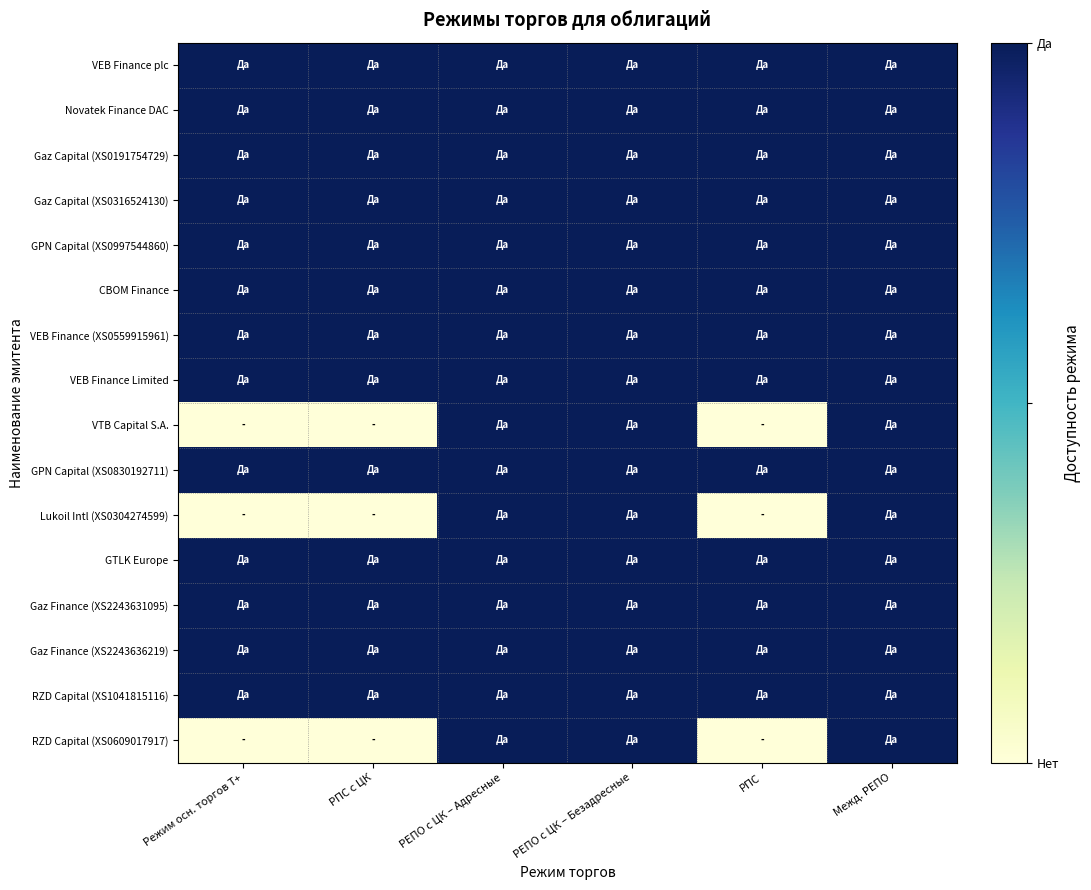

Reading right to left, transcribe all the data shown in this chart.

VEB Finance plc: Межд. РЕПО=1	РПС=1	РЕПО с ЦК – Безадресные=1	РЕПО с ЦК – Адресные=1	РПС с ЦК=1	Режим осн. торгов Т+=1
Novatek Finance DAC: Межд. РЕПО=1	РПС=1	РЕПО с ЦК – Безадресные=1	РЕПО с ЦК – Адресные=1	РПС с ЦК=1	Режим осн. торгов Т+=1
Gaz Capital (XS0191754729): Межд. РЕПО=1	РПС=1	РЕПО с ЦК – Безадресные=1	РЕПО с ЦК – Адресные=1	РПС с ЦК=1	Режим осн. торгов Т+=1
Gaz Capital (XS0316524130): Межд. РЕПО=1	РПС=1	РЕПО с ЦК – Безадресные=1	РЕПО с ЦК – Адресные=1	РПС с ЦК=1	Режим осн. торгов Т+=1
GPN Capital (XS0997544860): Межд. РЕПО=1	РПС=1	РЕПО с ЦК – Безадресные=1	РЕПО с ЦК – Адресные=1	РПС с ЦК=1	Режим осн. торгов Т+=1
CBOM Finance: Межд. РЕПО=1	РПС=1	РЕПО с ЦК – Безадресные=1	РЕПО с ЦК – Адресные=1	РПС с ЦК=1	Режим осн. торгов Т+=1
VEB Finance (XS0559915961): Межд. РЕПО=1	РПС=1	РЕПО с ЦК – Безадресные=1	РЕПО с ЦК – Адресные=1	РПС с ЦК=1	Режим осн. торгов Т+=1
VEB Finance Limited: Межд. РЕПО=1	РПС=1	РЕПО с ЦК – Безадресные=1	РЕПО с ЦК – Адресные=1	РПС с ЦК=1	Режим осн. торгов Т+=1
VTB Capital S.A.: Межд. РЕПО=1	РПС=0	РЕПО с ЦК – Безадресные=1	РЕПО с ЦК – Адресные=1	РПС с ЦК=0	Режим осн. торгов Т+=0
GPN Capital (XS0830192711): Межд. РЕПО=1	РПС=1	РЕПО с ЦК – Безадресные=1	РЕПО с ЦК – Адресные=1	РПС с ЦК=1	Режим осн. торгов Т+=1
Lukoil Intl (XS0304274599): Межд. РЕПО=1	РПС=0	РЕПО с ЦК – Безадресные=1	РЕПО с ЦК – Адресные=1	РПС с ЦК=0	Режим осн. торгов Т+=0
GTLK Europe: Межд. РЕПО=1	РПС=1	РЕПО с ЦК – Безадресные=1	РЕПО с ЦК – Адресные=1	РПС с ЦК=1	Режим осн. торгов Т+=1
Gaz Finance (XS2243631095): Межд. РЕПО=1	РПС=1	РЕПО с ЦК – Безадресные=1	РЕПО с ЦК – Адресные=1	РПС с ЦК=1	Режим осн. торгов Т+=1
Gaz Finance (XS2243636219): Межд. РЕПО=1	РПС=1	РЕПО с ЦК – Безадресные=1	РЕПО с ЦК – Адресные=1	РПС с ЦК=1	Режим осн. торгов Т+=1
RZD Capital (XS1041815116): Межд. РЕПО=1	РПС=1	РЕПО с ЦК – Безадресные=1	РЕПО с ЦК – Адресные=1	РПС с ЦК=1	Режим осн. торгов Т+=1
RZD Capital (XS0609017917): Межд. РЕПО=1	РПС=0	РЕПО с ЦК – Безадресные=1	РЕПО с ЦК – Адресные=1	РПС с ЦК=0	Режим осн. торгов Т+=0